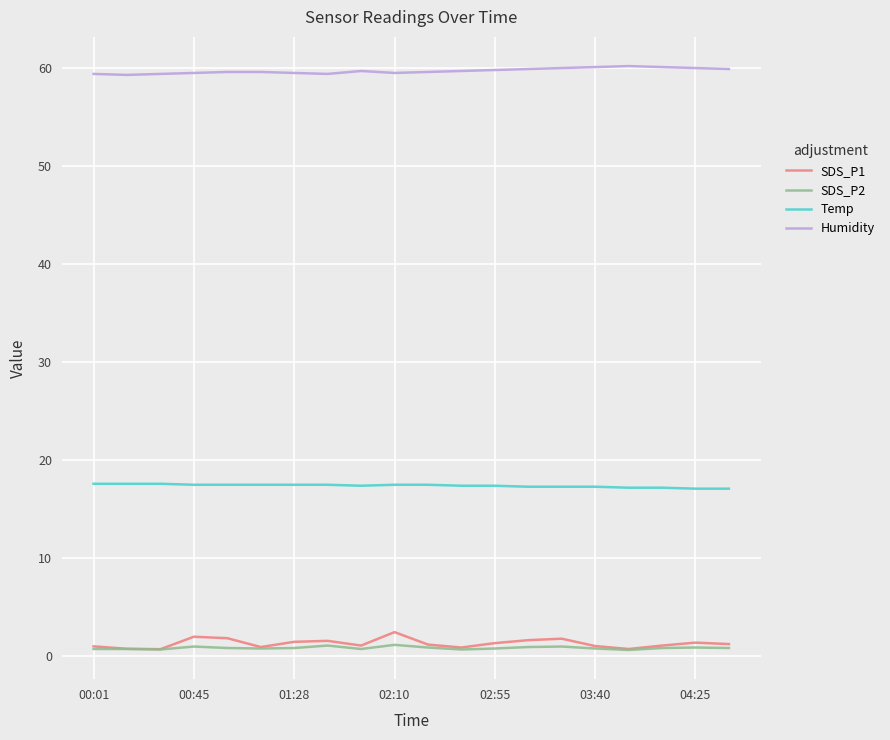

True or false: Temp and SDS_P1 intersect in this chart.

False